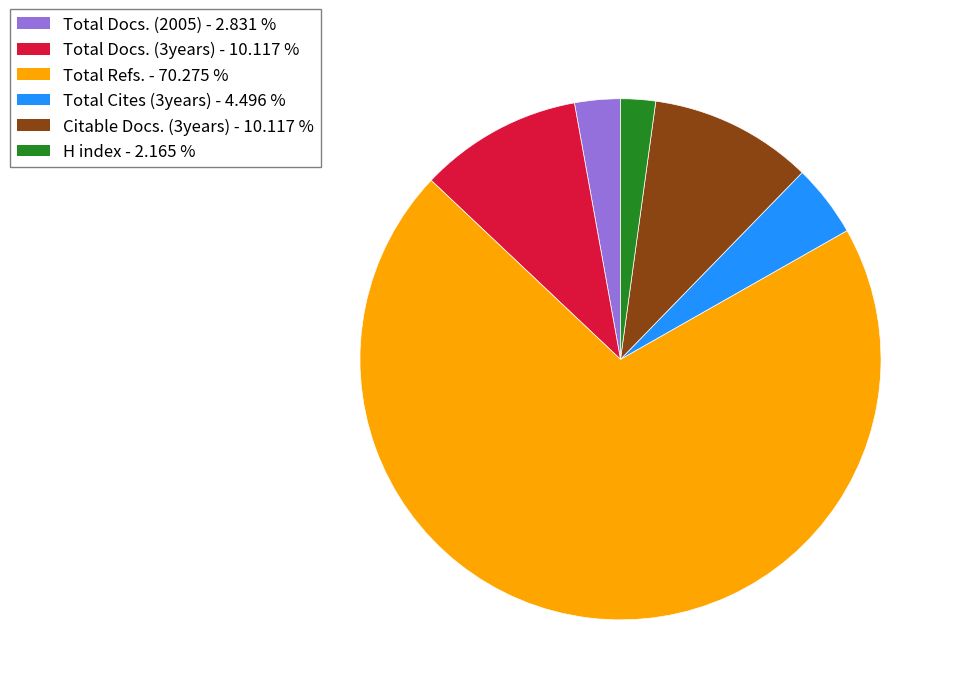

Which slice represents more than half of the pie?

Total Refs. - 70.275 %